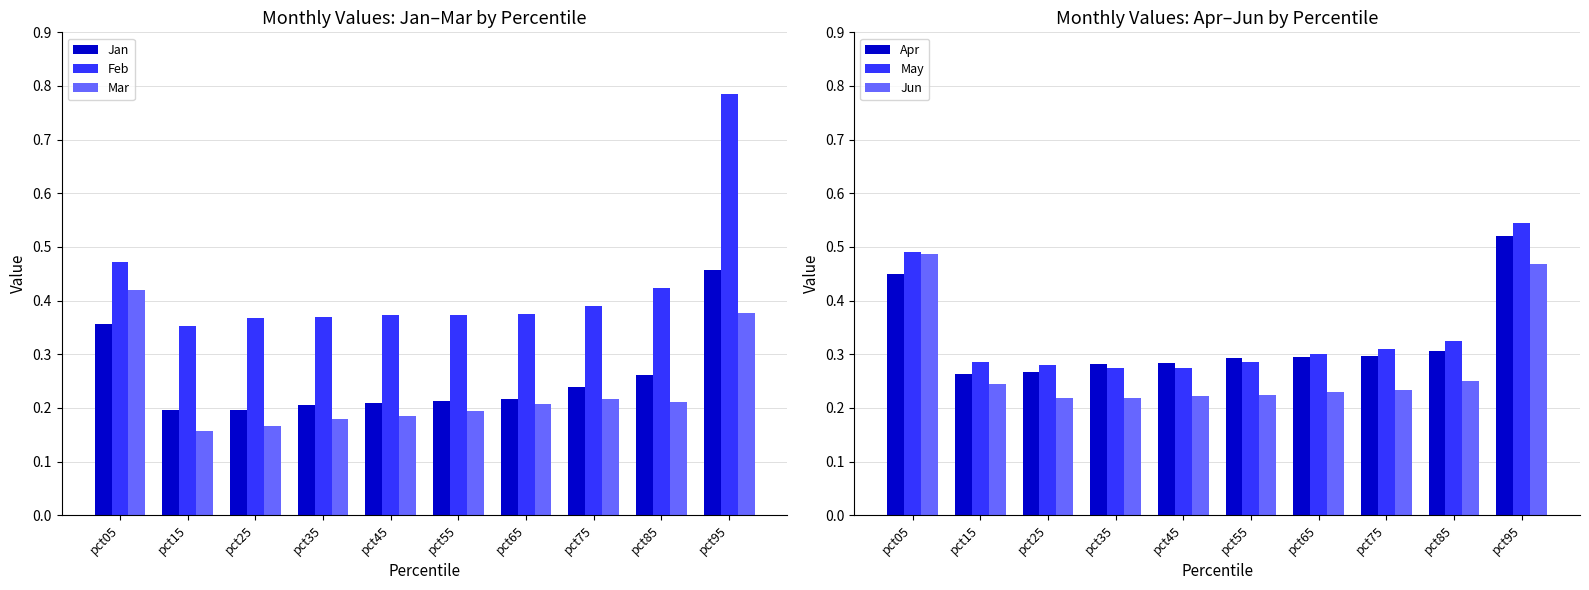

Which series has the largest total across all categories?

Feb